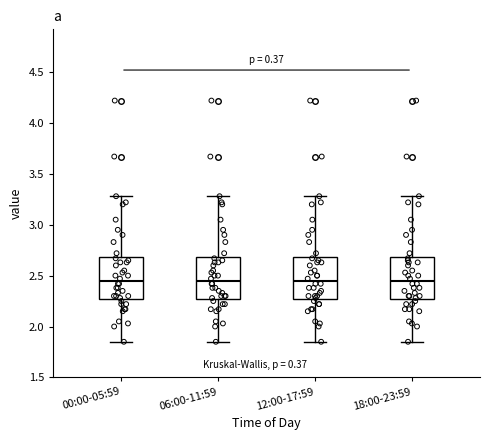

Reading left to right, transcribe this box plot: for each box, give where its median line is, the range the box spans, and where its two whiskers end, as read against the y-axis. The values are not printed on the chart, so give them approximately, as read against the axis.

00:00-05:59: median 2.45, box 2.25 to 2.70, whiskers 1.85 to 3.30
06:00-11:59: median 2.45, box 2.25 to 2.70, whiskers 1.85 to 3.30
12:00-17:59: median 2.45, box 2.25 to 2.70, whiskers 1.85 to 3.30
18:00-23:59: median 2.45, box 2.25 to 2.70, whiskers 1.85 to 3.30